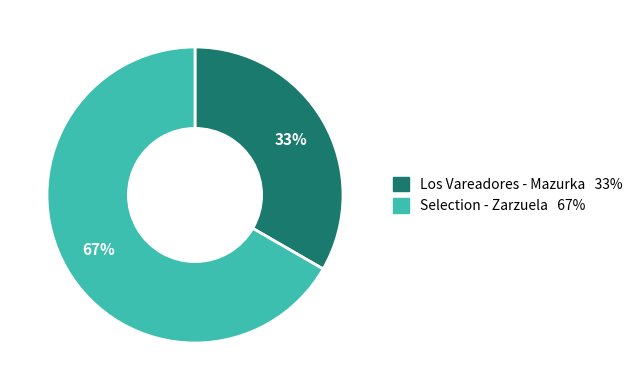

To the nearest percent, what is the average slice percentage?

50%